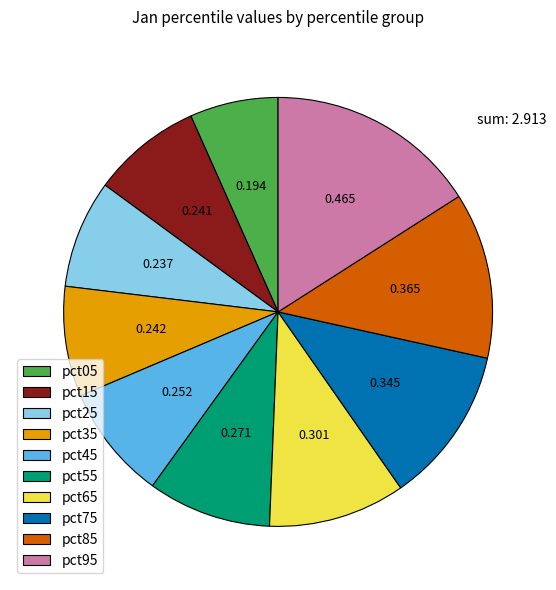

Which slice is the largest?

pct95